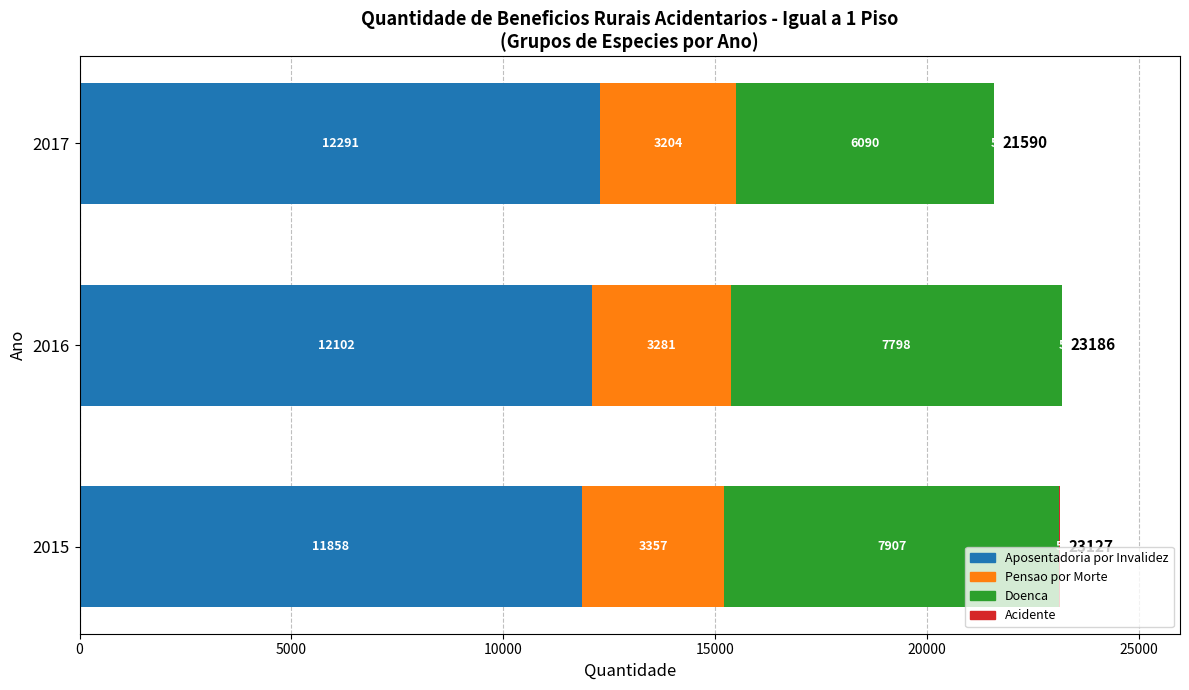

Where is Aposentadoria por Invalidez nearest to the value 12074?

2016